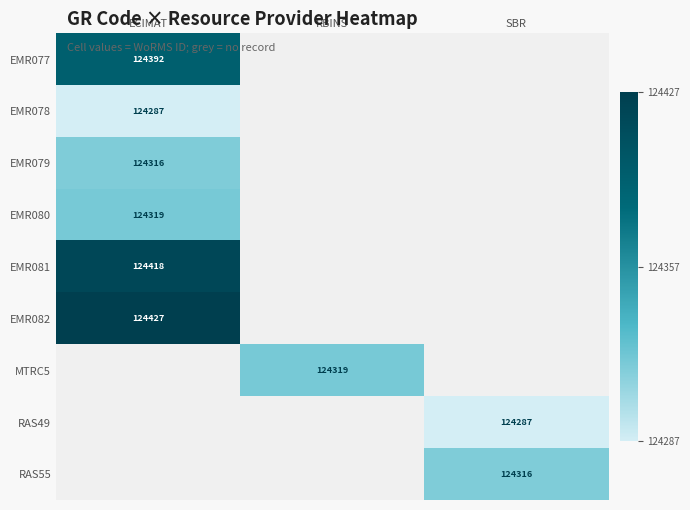

Is it true that EMR080 equals 124319 at ECIMAT?

True